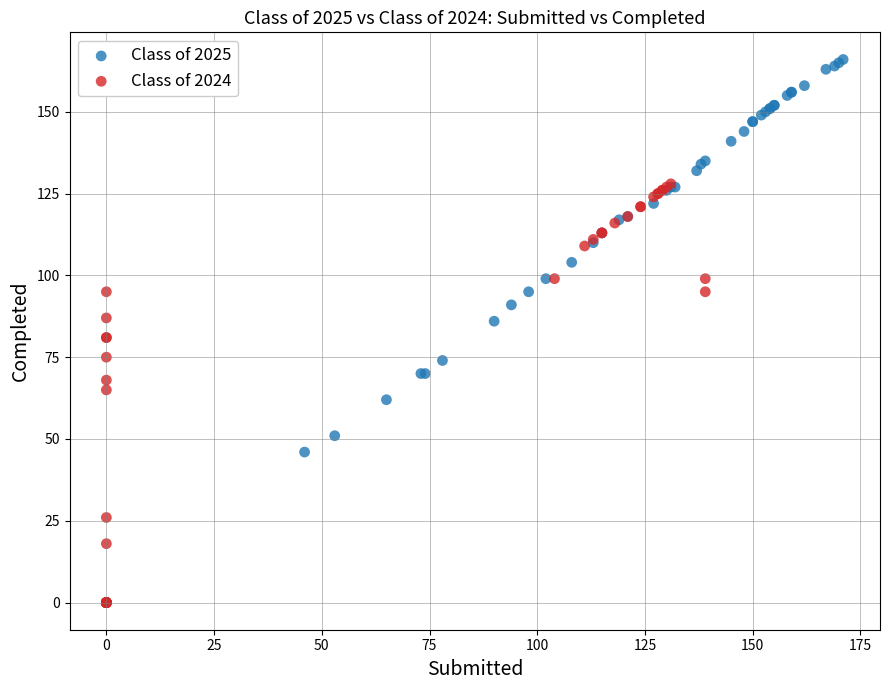

Which series has the widest spread of Y values?

Class of 2024